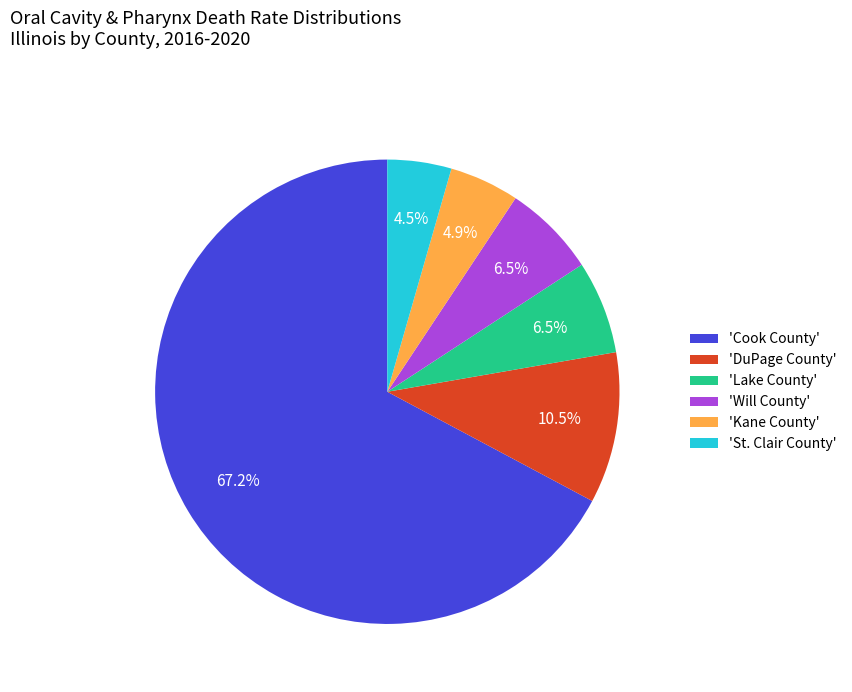

What is the total percentage of 'St. Clair County' and 'DuPage County'?

15.0%